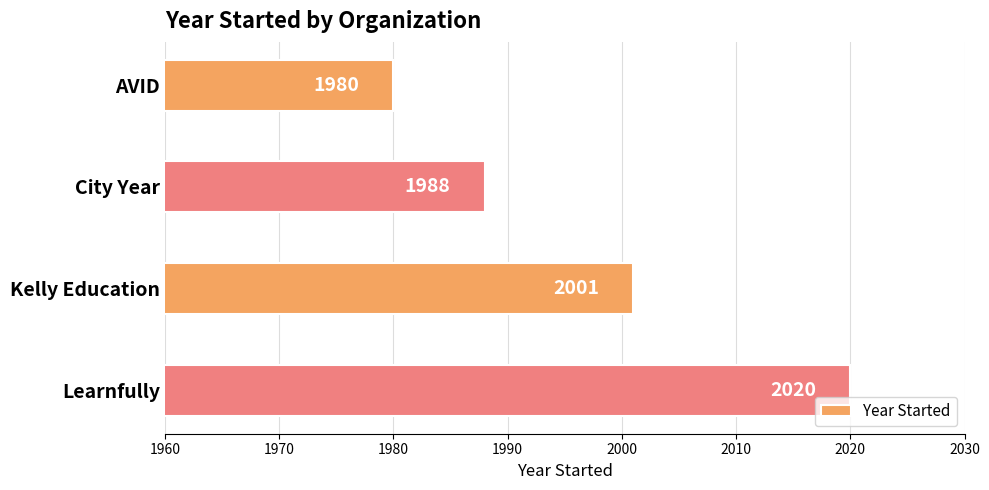

Are the bars grouped side by side (vs. stacked)?

No